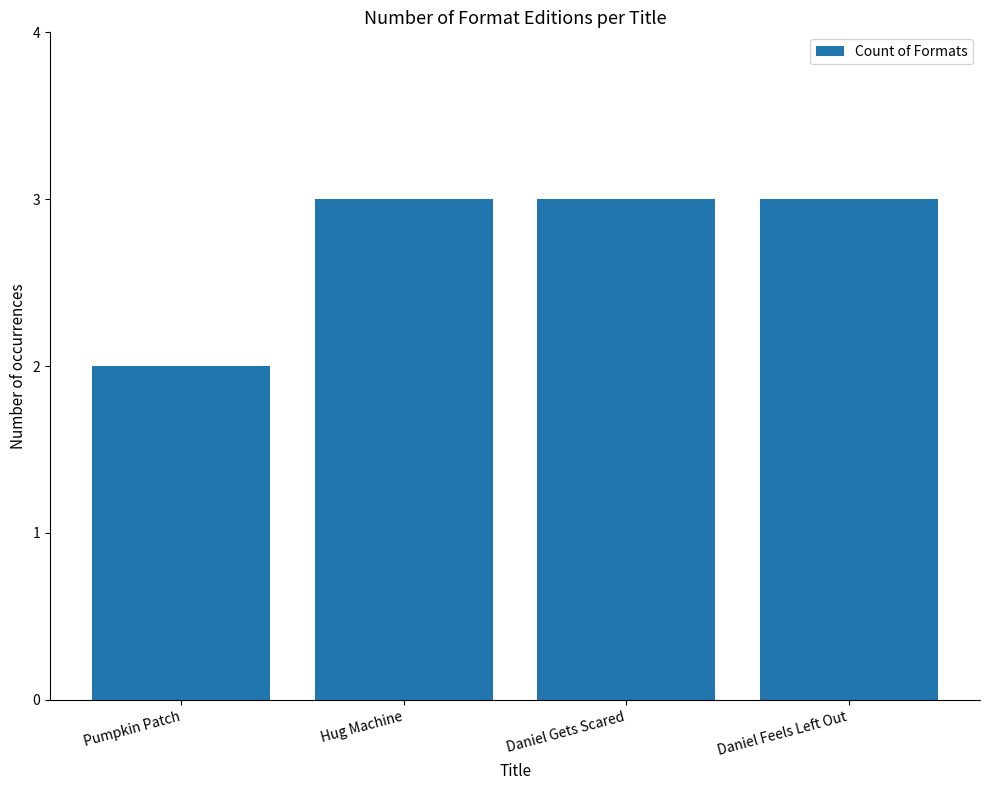

The value at Hug Machine is 3. True or false?

True